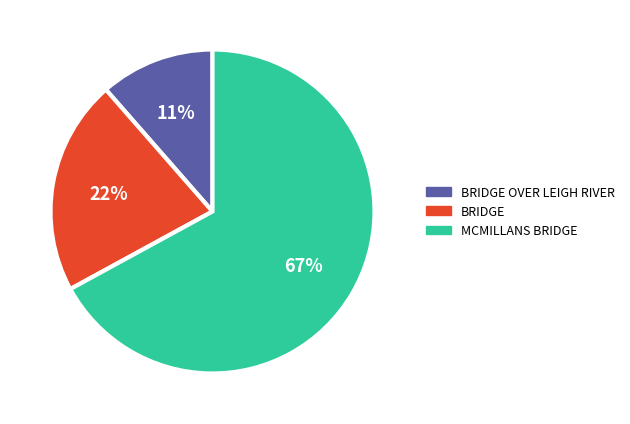

Between BRIDGE OVER LEIGH RIVER and BRIDGE, which is larger?

BRIDGE